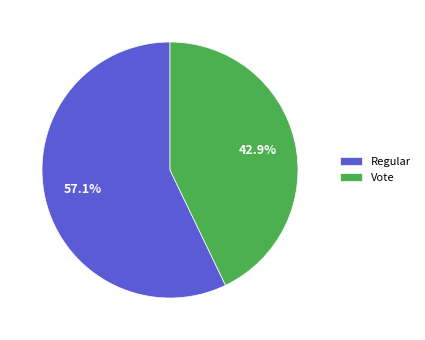

What portion of the pie excludes Vote?

57.1%